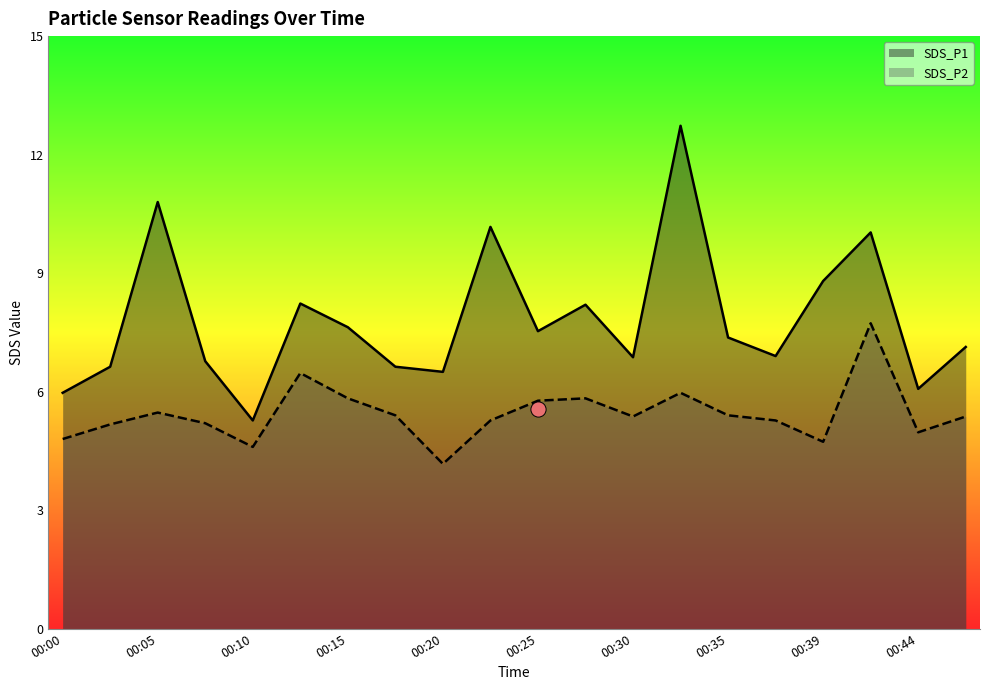

Which series contains the lowest Y value?

SDS_P2